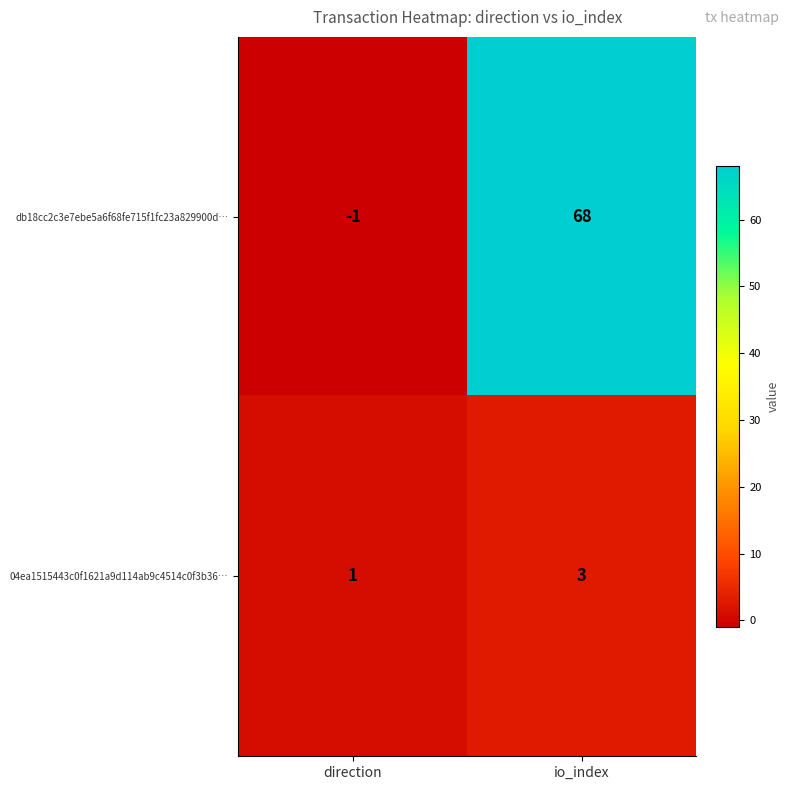

At which category is the sum across all series the highest?

io_index